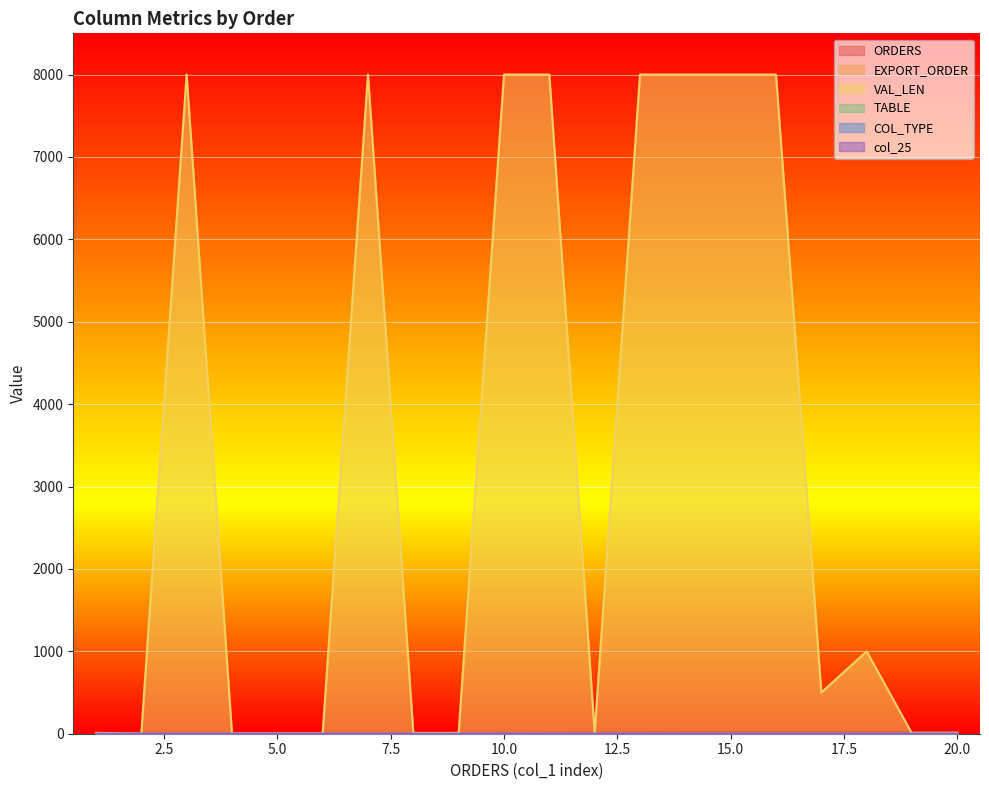

The value of ORDERS at 8 is 3. True or false?

False